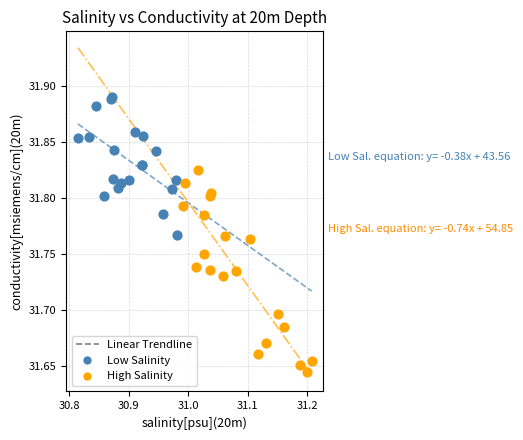

Which series contains the lowest Y value?

High Salinity